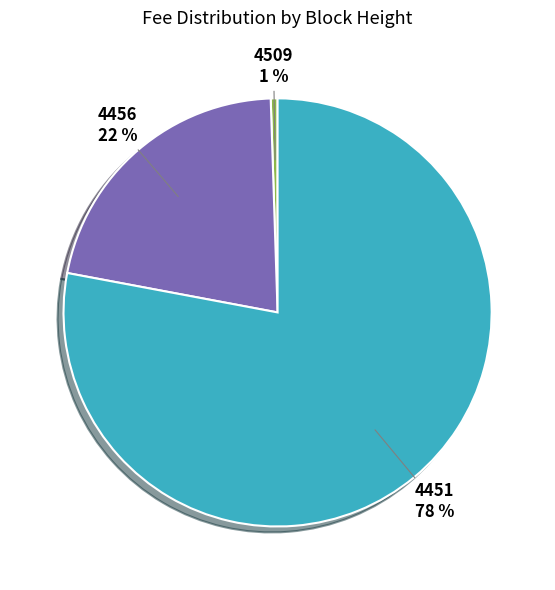

Rank the categories by value from lowest to highest.

4509, 4456, 4451